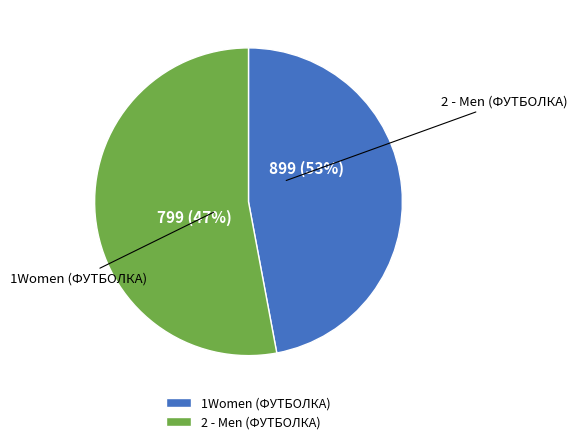

To the nearest percent, what percentage of the pie is 2 - Men (ФУТБОЛКА)?

53%